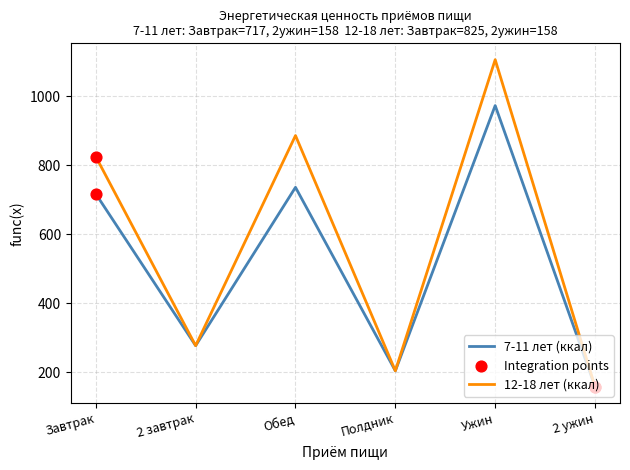

At which category is the sum across all series the highest?

Ужин